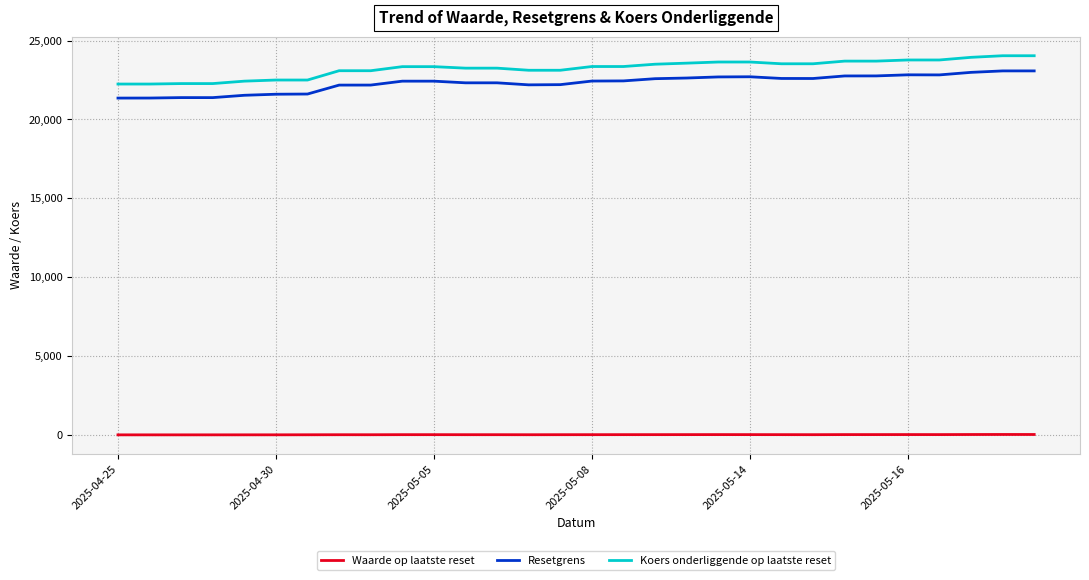

What is the lowest value of the Koers onderliggende op laatste reset series?

22242.5